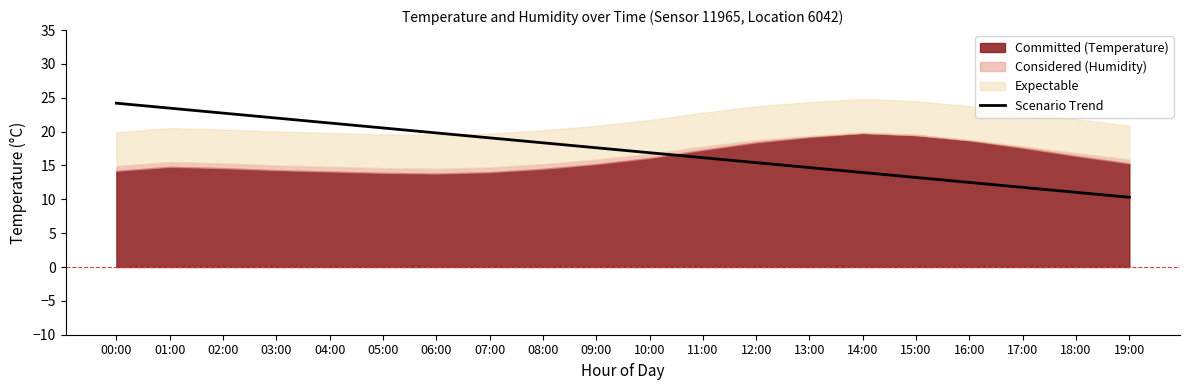

True or false: there are more than 0 points higher than both neighbors.

False